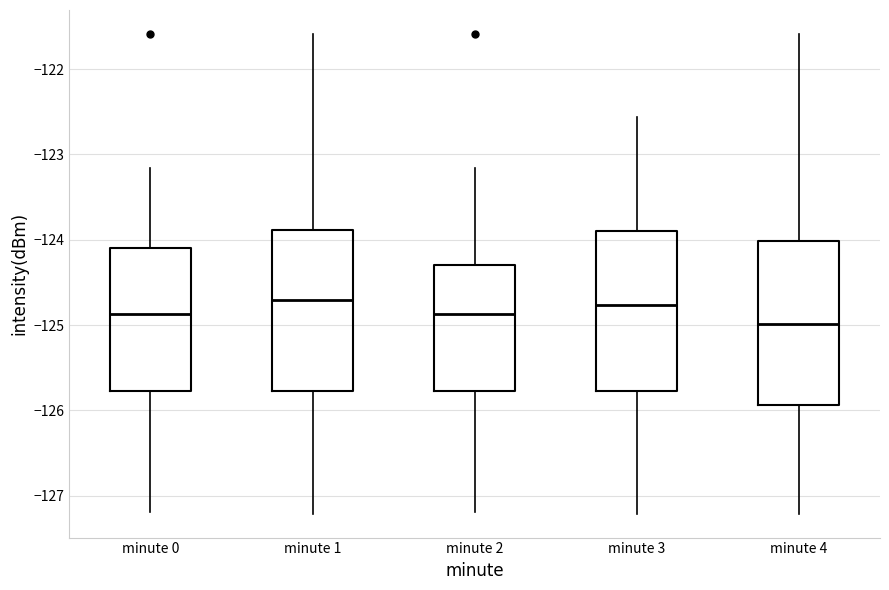

Where is the lower edge of the box for minute 0 on the y-axis? The values are not printed on the chart, so give them approximately, as read against the axis.

-125.8